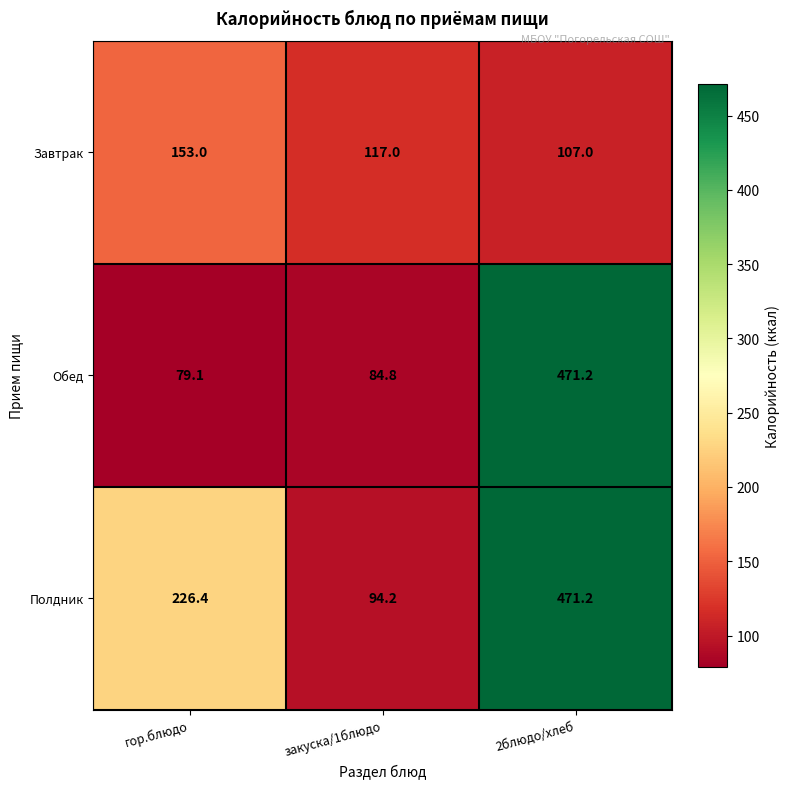

What is the total value across all series at закуска/1блюдо?

296.0